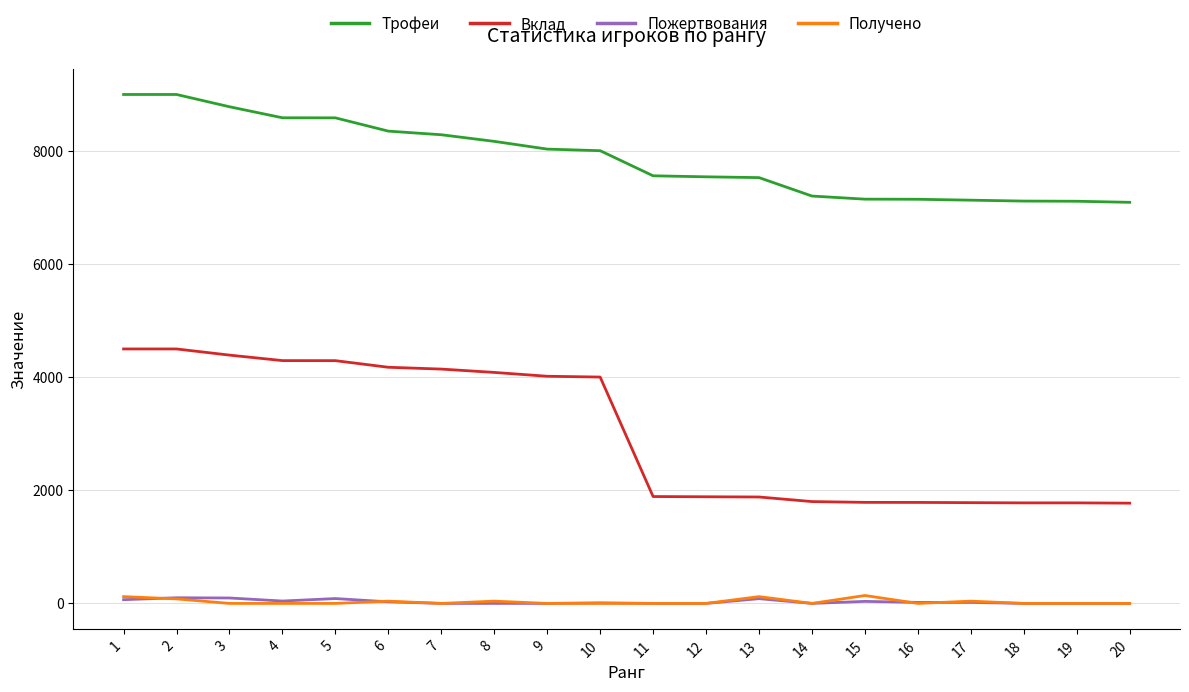

True or false: Вклад and Пожертвования intersect in this chart.

False